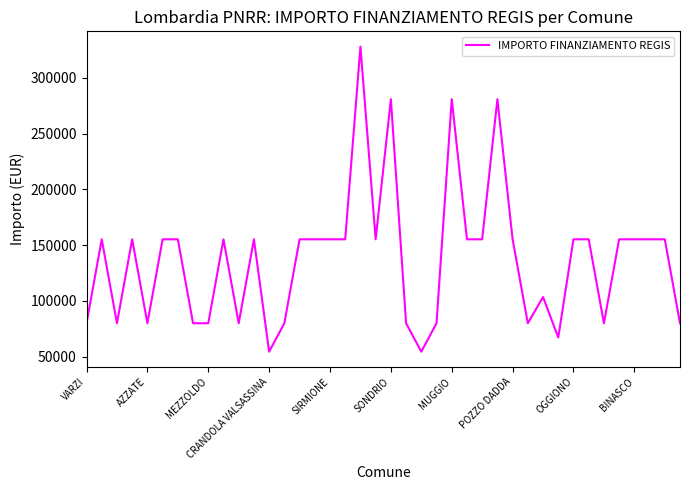

What is the minimum value shown in the chart?

54412